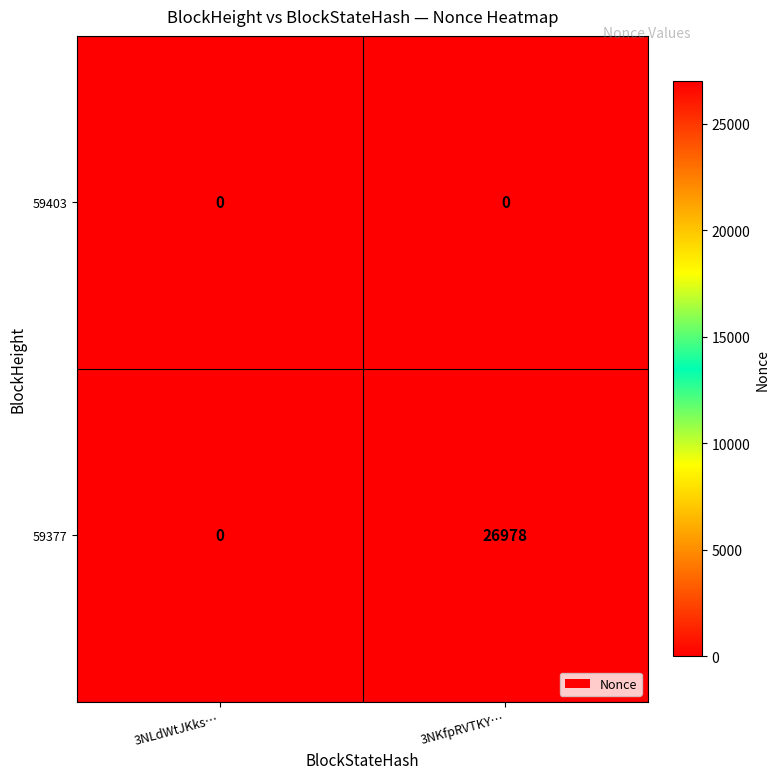

Which category has the lowest value in the 59377 series?

3NLdWtJKks…